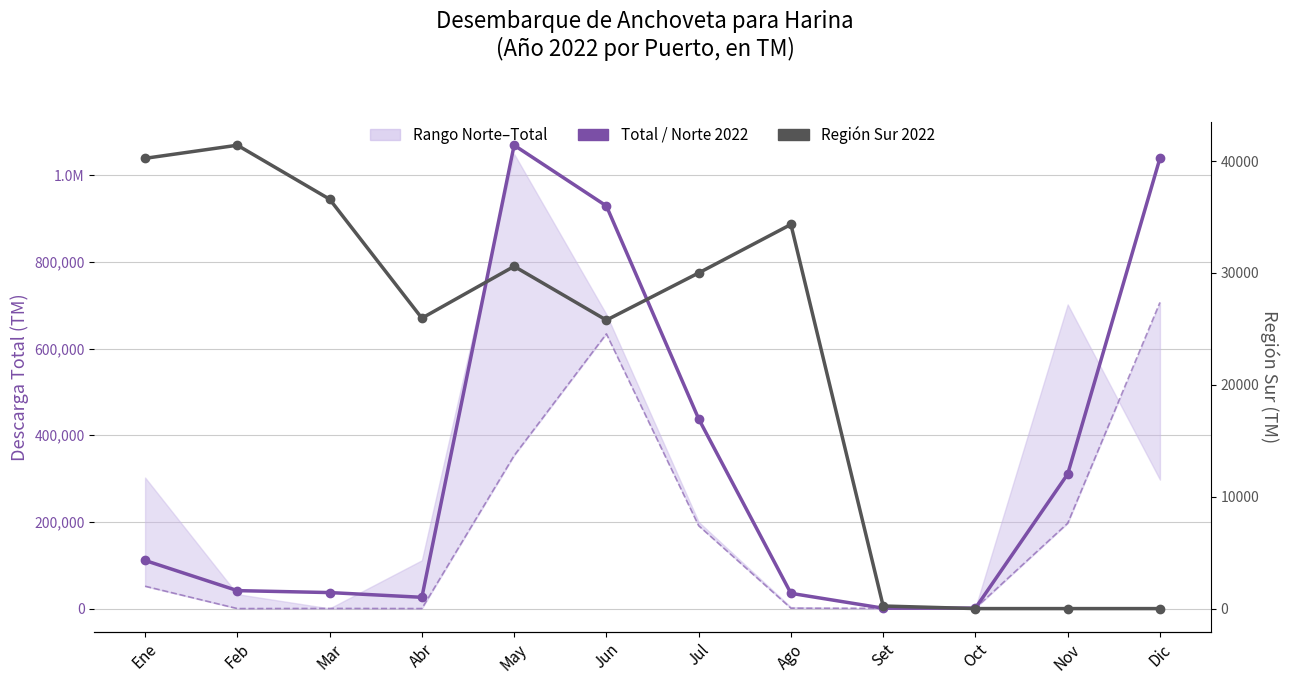

What is the difference between the Total 2022 (TM) values at May and Nov?

758892.8